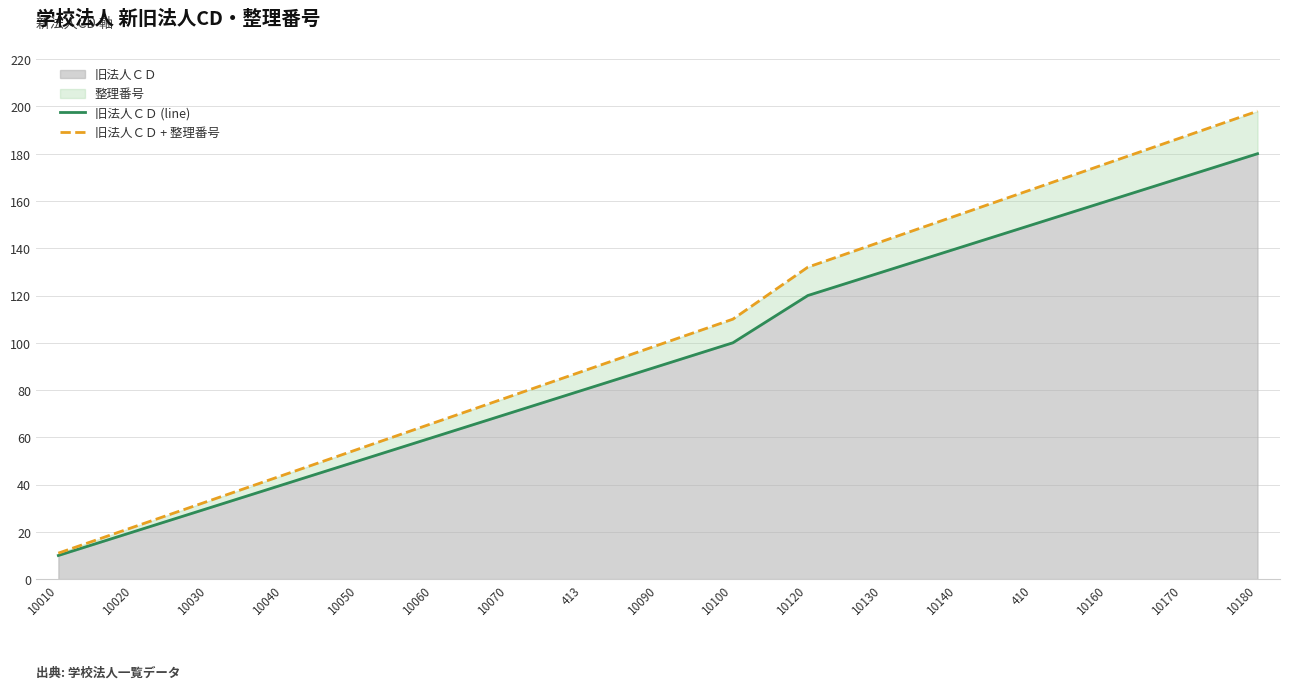

List the labels in order of 旧法人ＣＤ value, smallest first.

10010, 10020, 10030, 10040, 10050, 10060, 10070, 413, 10090, 10100, 10120, 10130, 10140, 410, 10160, 10170, 10180